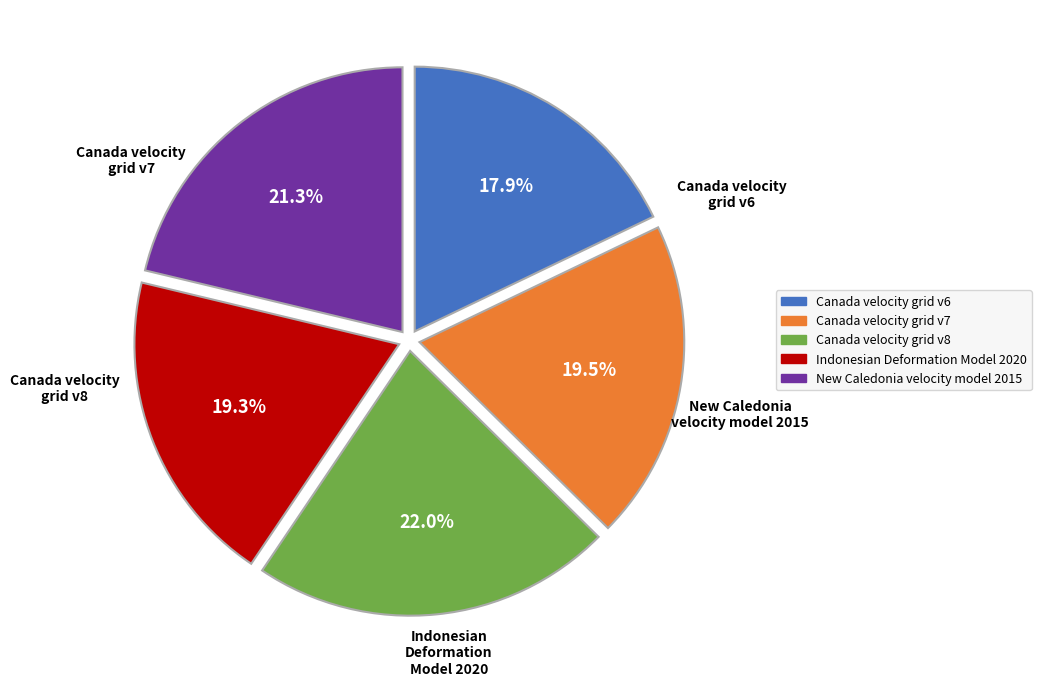

Count the number of slices in the pie.

5